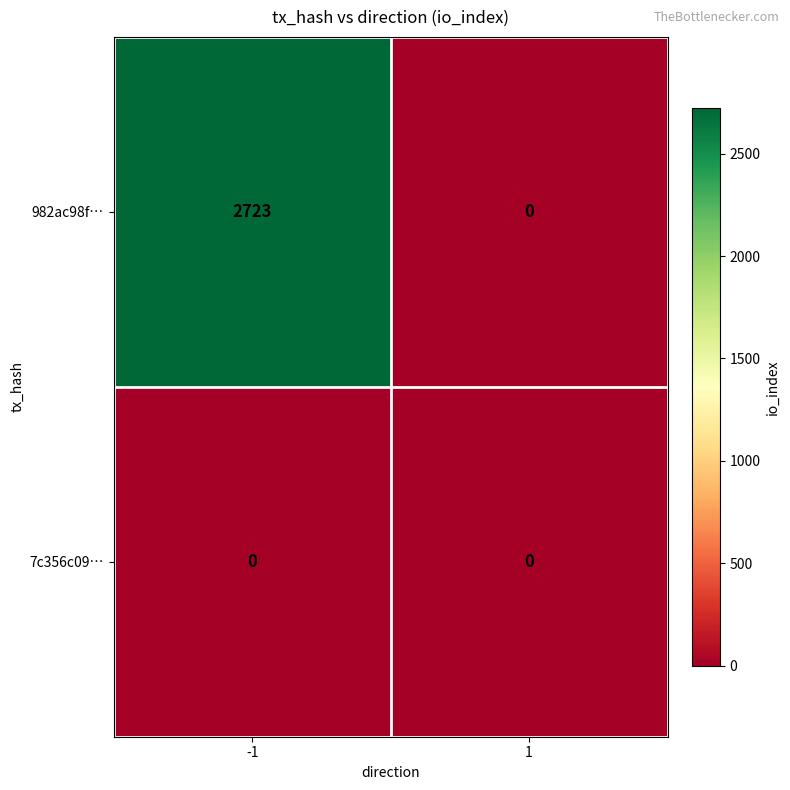

Which series has the largest total across all categories?

982ac98f…